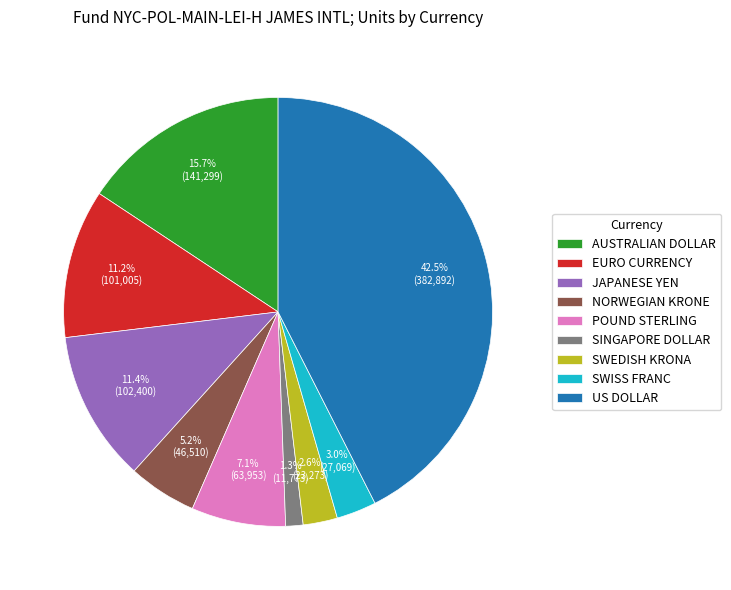

Is EURO CURRENCY the majority of the pie?

No